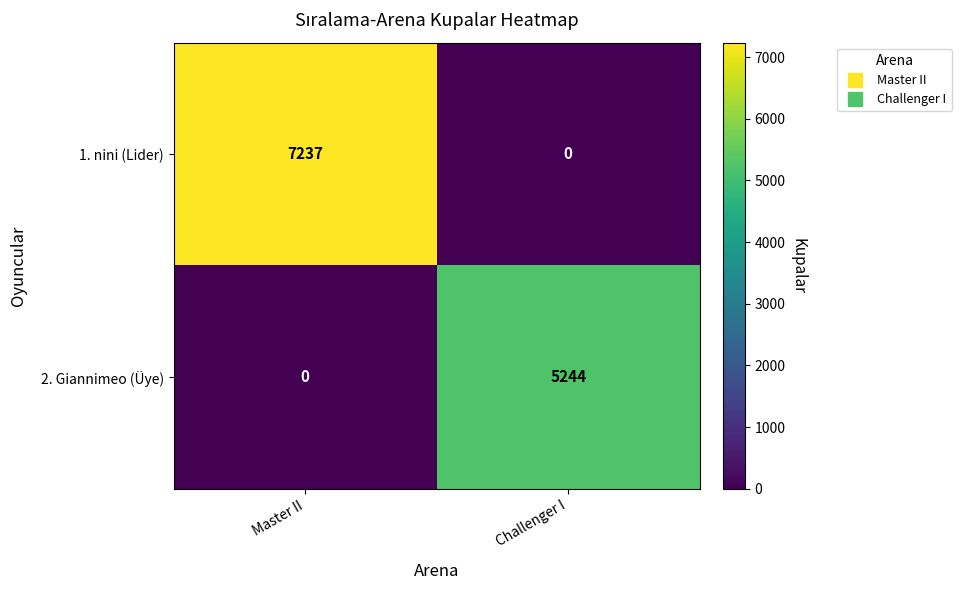

Which label corresponds to the largest value in the chart?

Master II